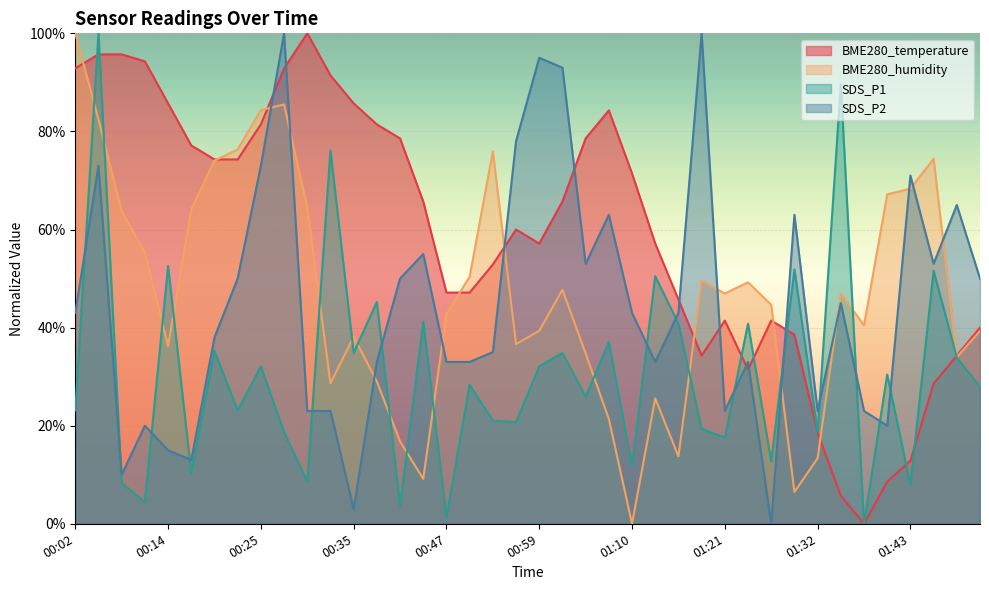

At which category is the sum across all series the highest?

00:05